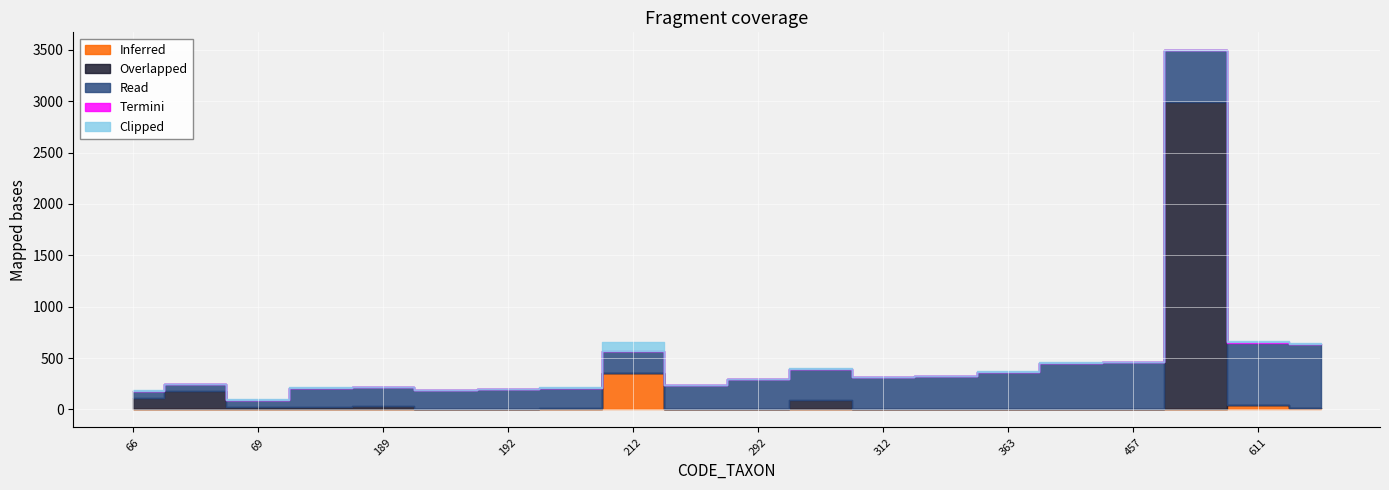

At which label does Read first exceed 292?

305